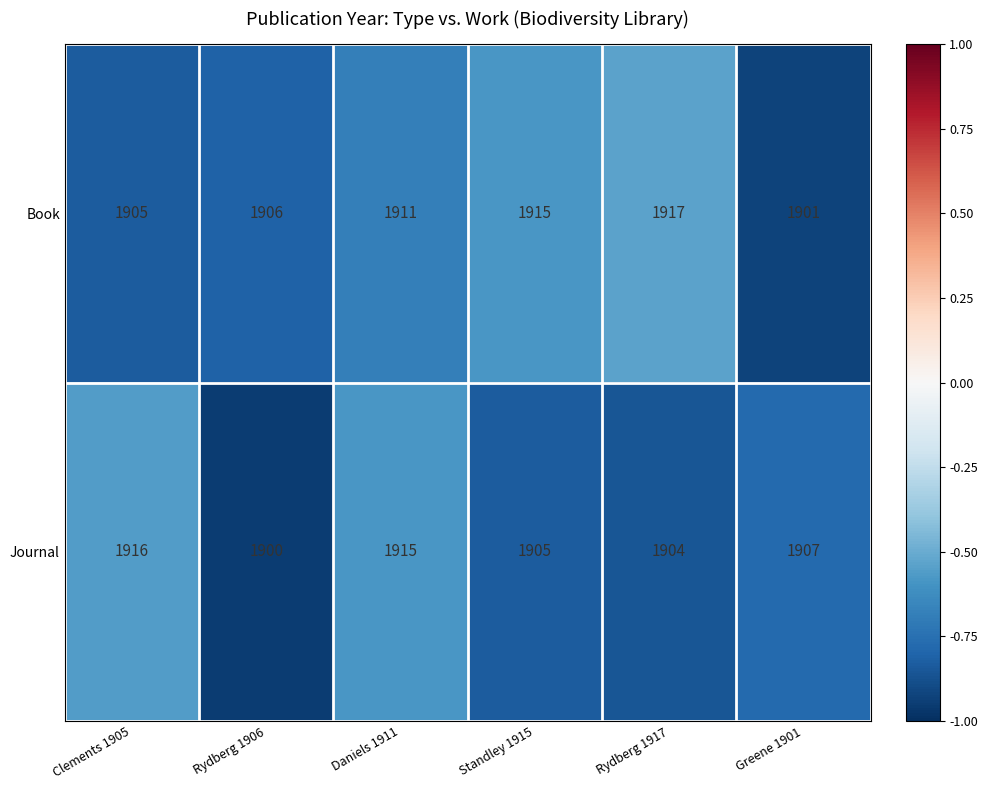

List the series in order of their overall mean, lowest first.

Journal, Book